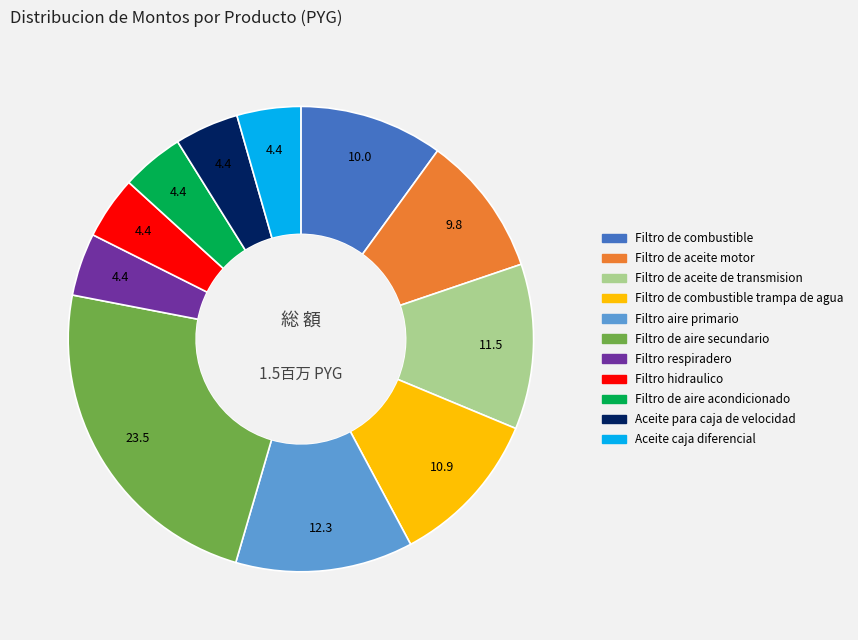

Does any single category account for the majority?

No